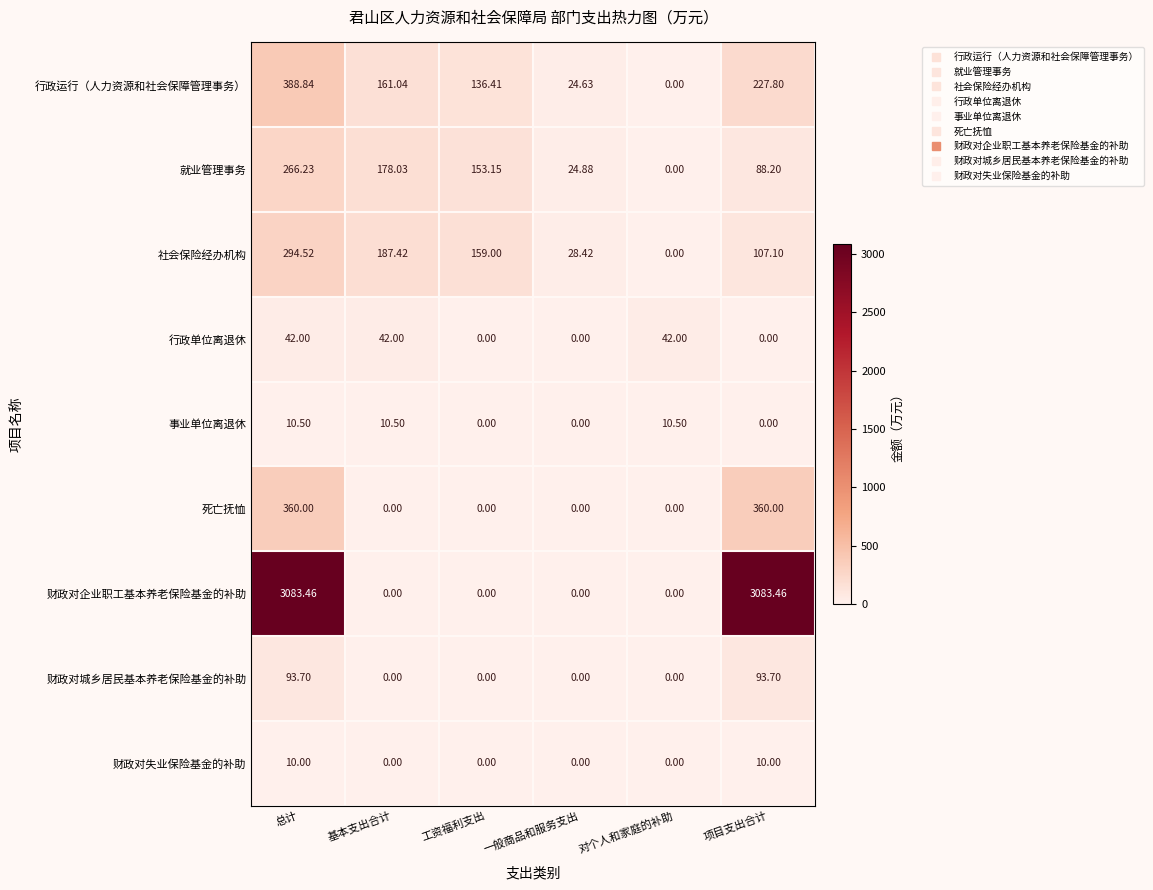

Between 一般商品和服务支出 and 对个人和家庭的补助, which series saw the biggest shift?

行政单位离退休